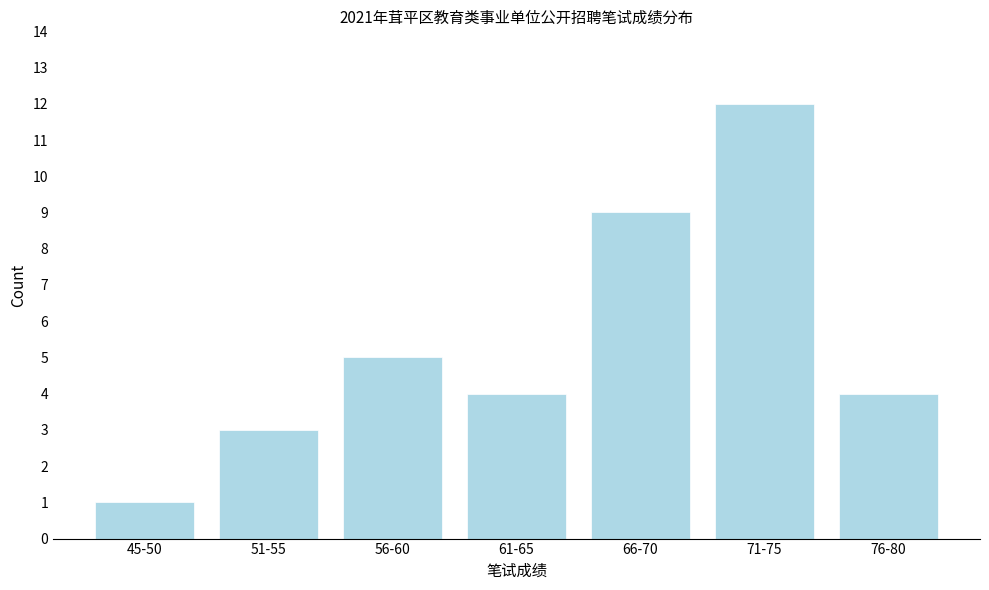

Reading left to right, transcribe all the data shown in this chart.

1	3	5	4	9	12	4